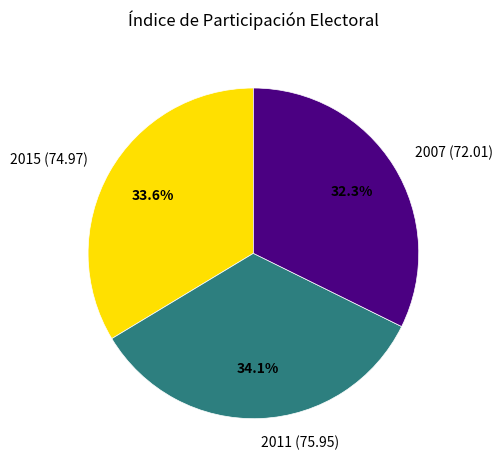

What portion of the pie excludes 2007 (72.01)?

67.7%